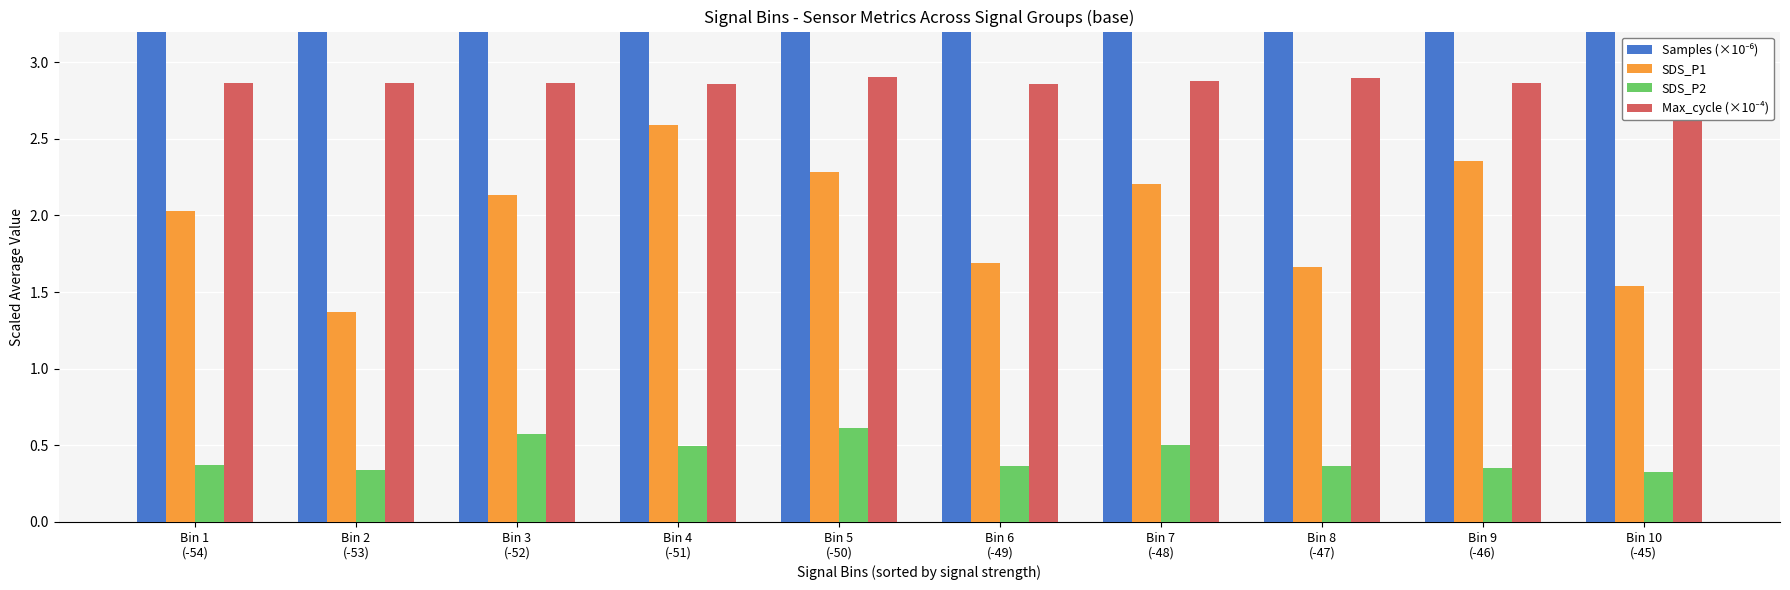

What is the minimum value for Max_cycle (×10⁻⁴)?

2.9